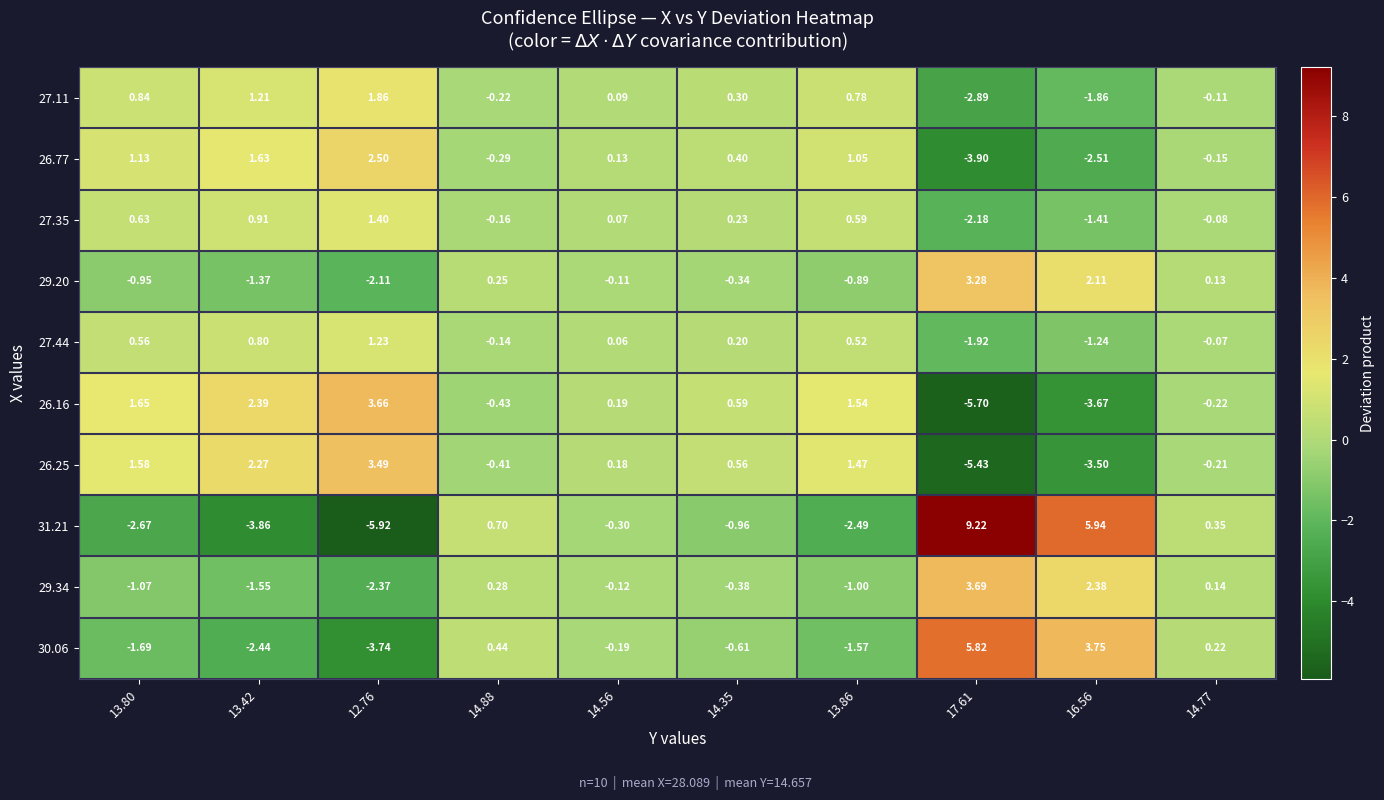

At 13.42, list the series in order from largest to smallest.

26.16, 26.25, 26.77, 27.11, 27.35, 27.44, 29.20, 29.34, 30.06, 31.21